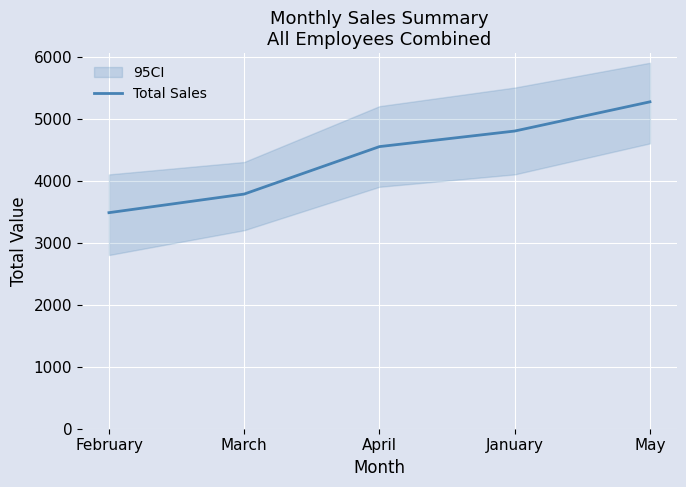

True or false: the data shows 4989 at March.

False